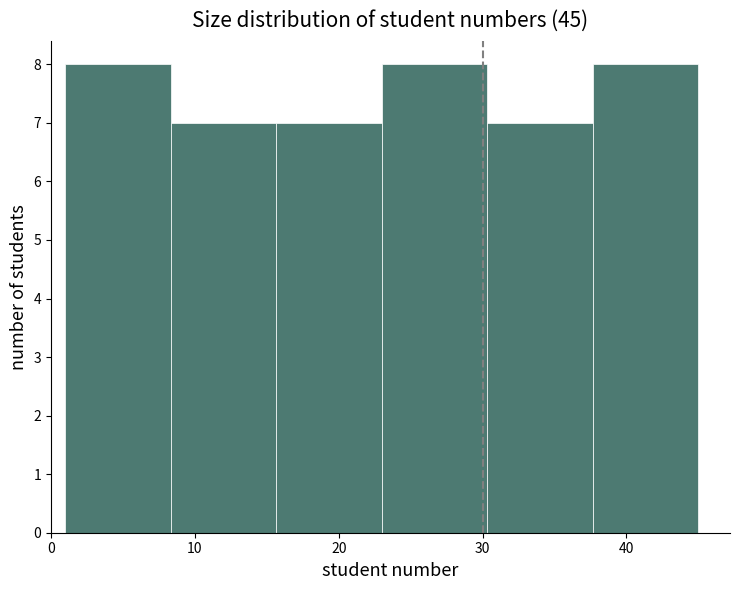

Reading left to right, transcribe this chart: for each bar, give the range it covers on the x-axis and its height. Neither the bar edges nor the heights are printed on the chart, so give them approximately, as read against the axes.

1 to 8: 8
8 to 16: 7
16 to 23: 7
23 to 30: 8
30 to 38: 7
38 to 45: 8